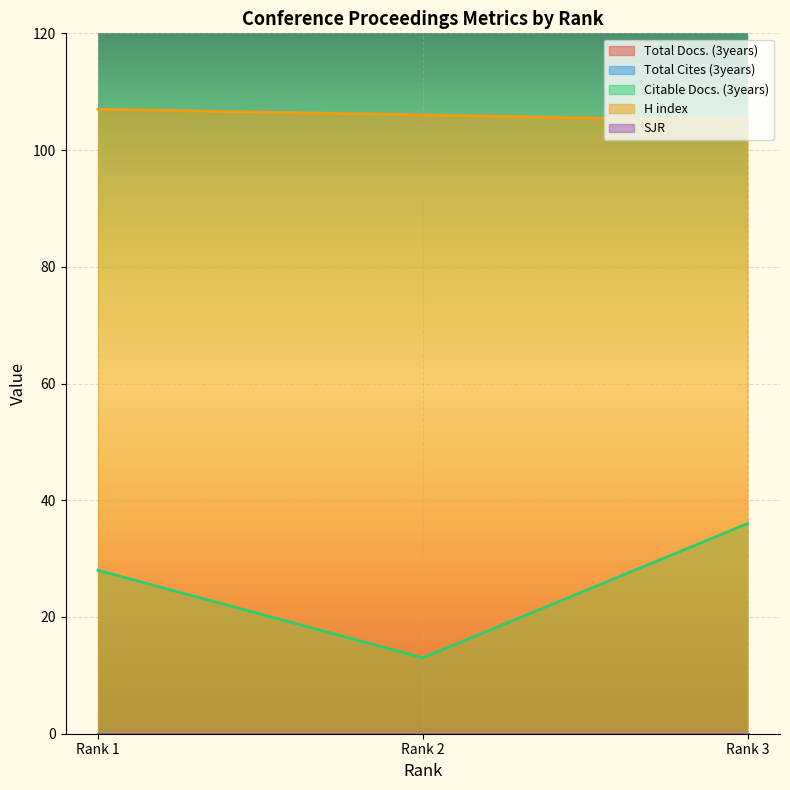

Rank the series by their maximum value, from highest to lowest.

H index, Citable Docs. (3years), Total Docs. (3years), Total Cites (3years), SJR